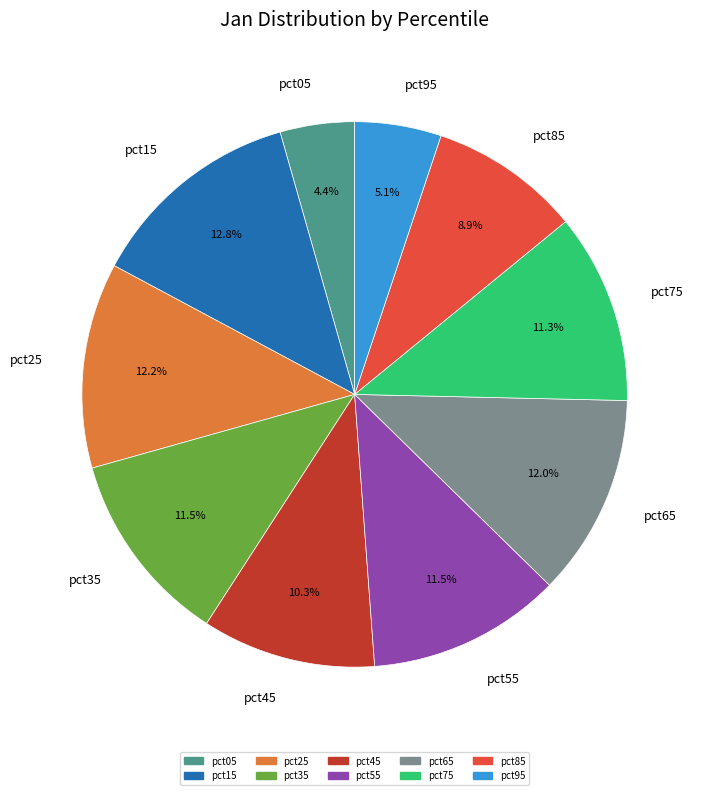

Is it true that pct25 is 12% of the pie?

True